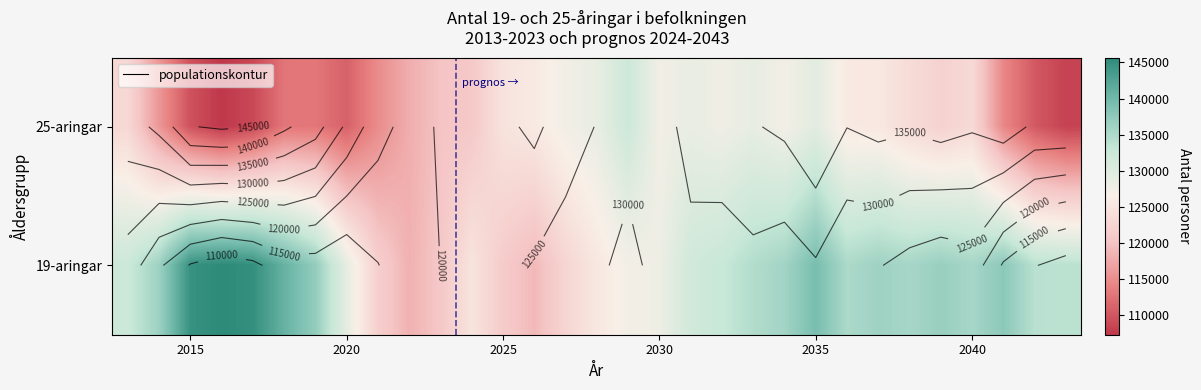

How many data points in 19-aringar are above 134008?

15